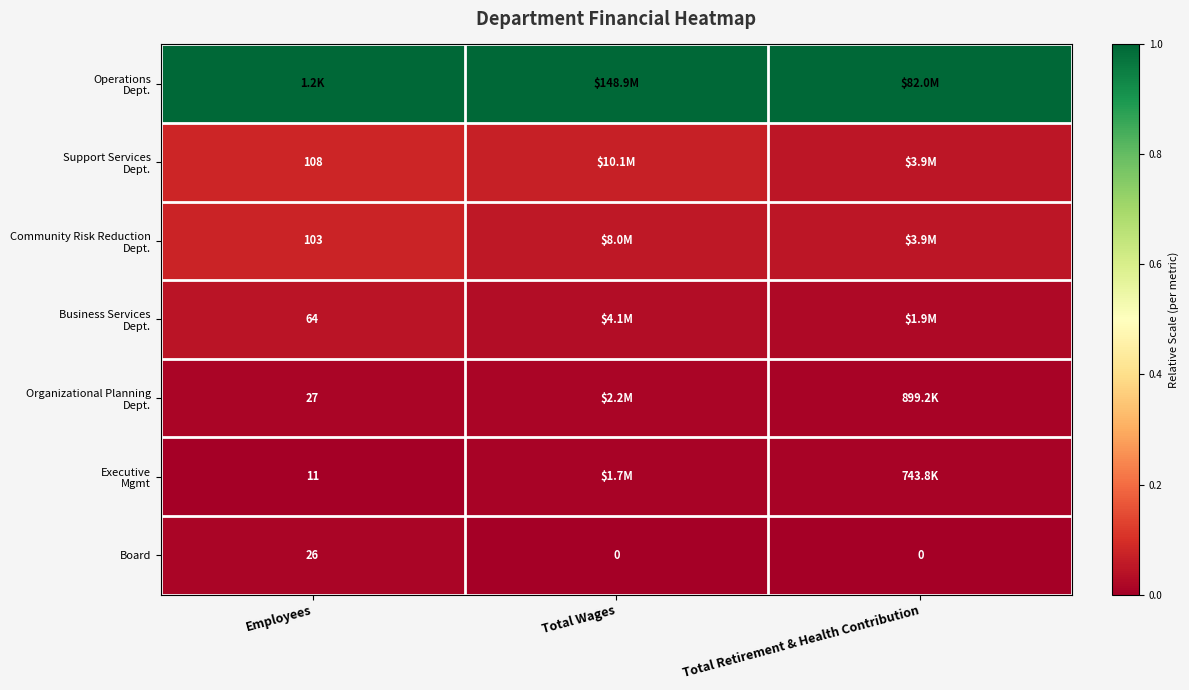

How many values in the Board series exceed 0?

1